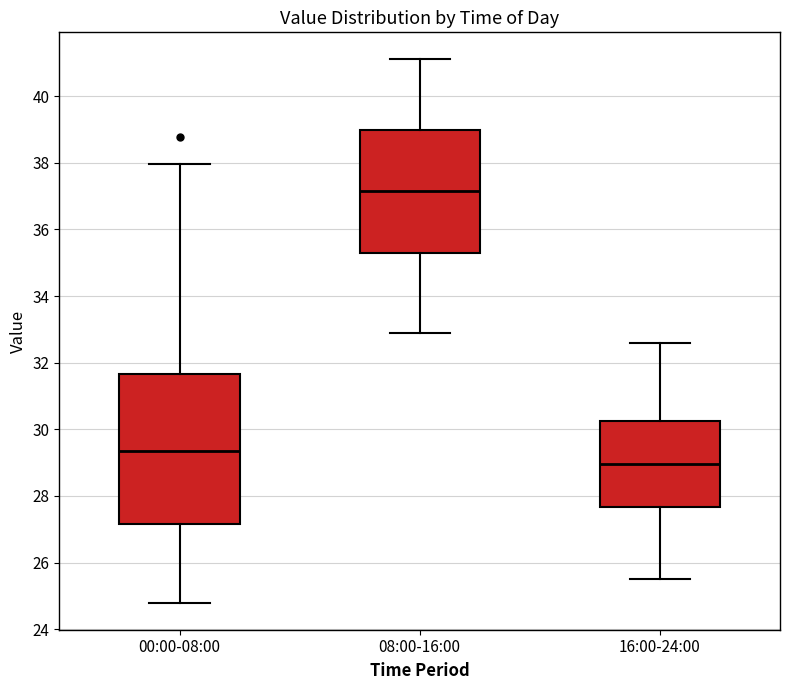

Which box has the highest median line?

08:00-16:00